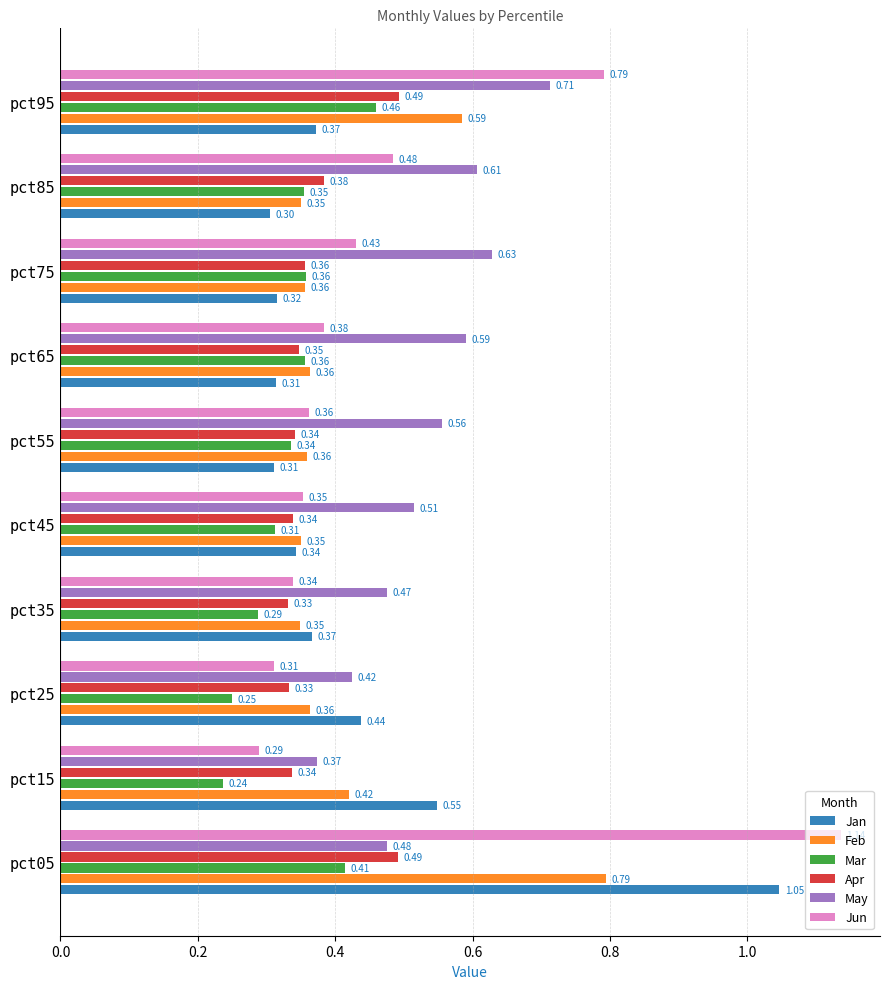

What is the total value across all series at pct45?

2.2